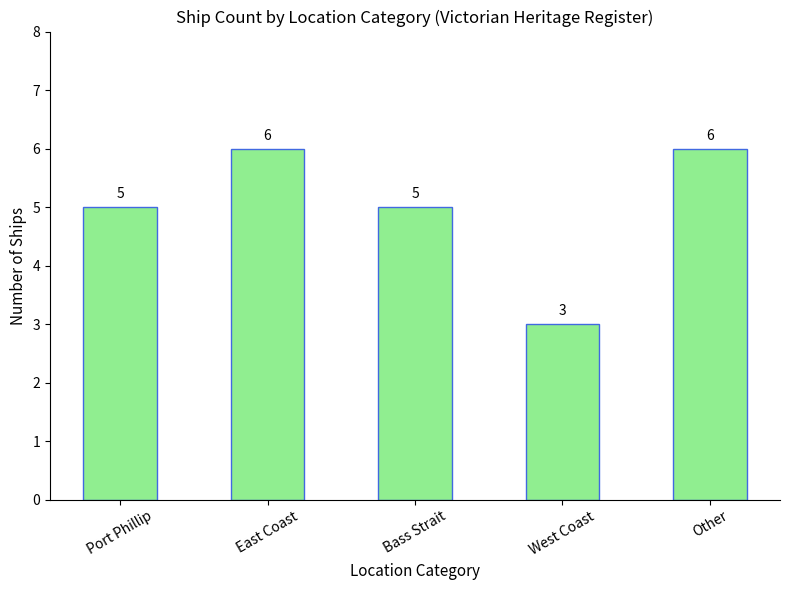

Does the chart contain stacked bars?

No